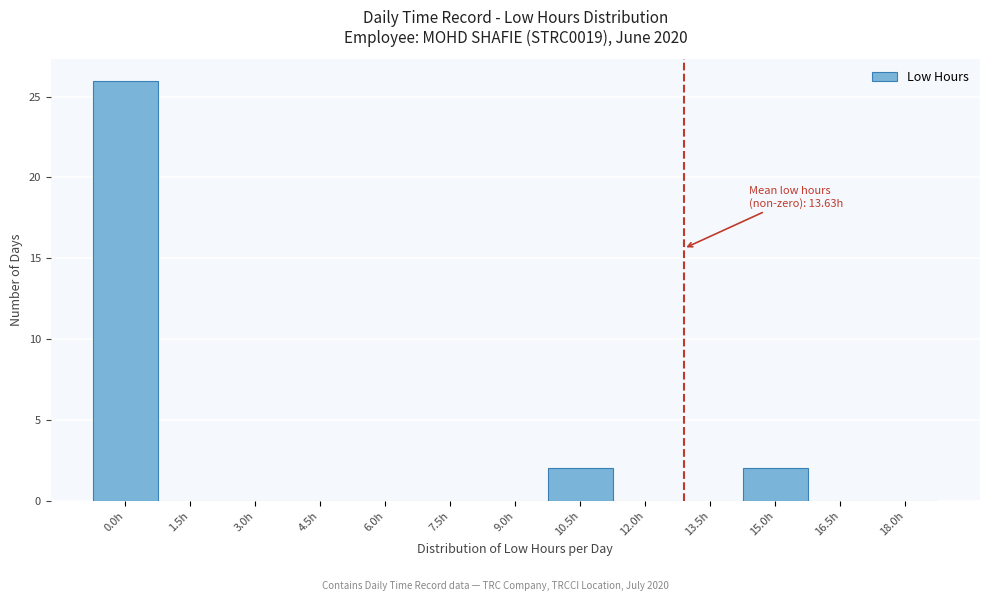

Reading left to right, transcribe all the data shown in this chart.

0.0h=26	1.5h=0	3.0h=0	4.5h=0	6.0h=0	7.5h=0	9.0h=0	10.5h=2	12.0h=0	13.5h=0	15.0h=2	16.5h=0	18.0h=0